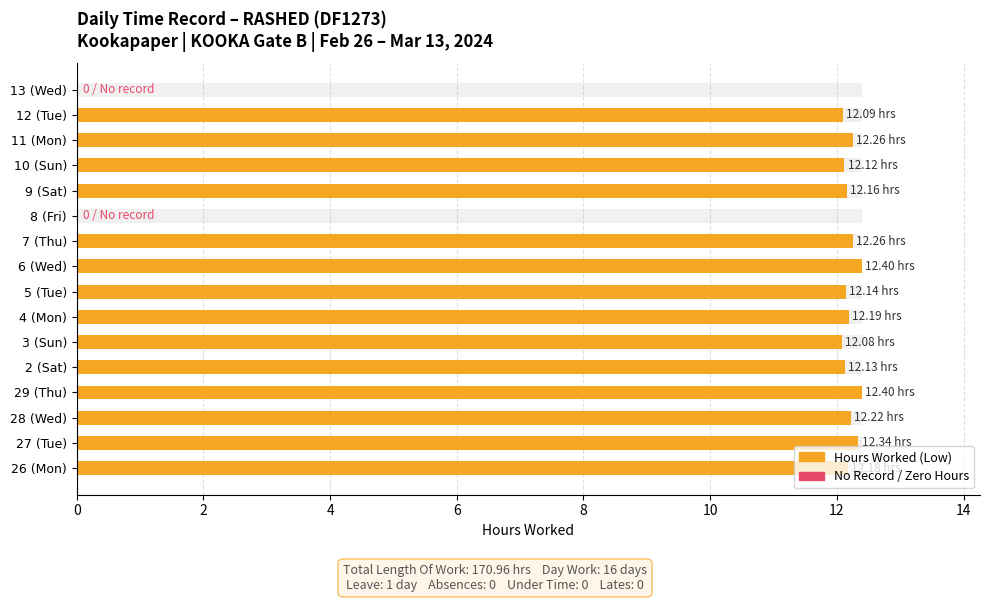

What is the difference between the maximum and minimum values?

12.4